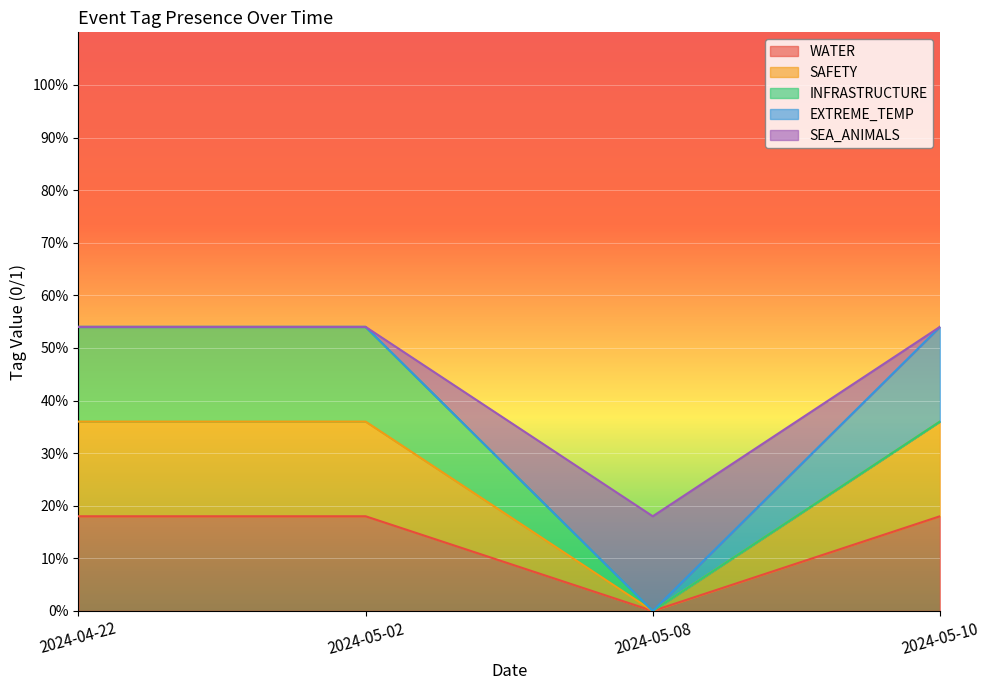

What is the value of the WATER point at the 1st from the left?

0.2